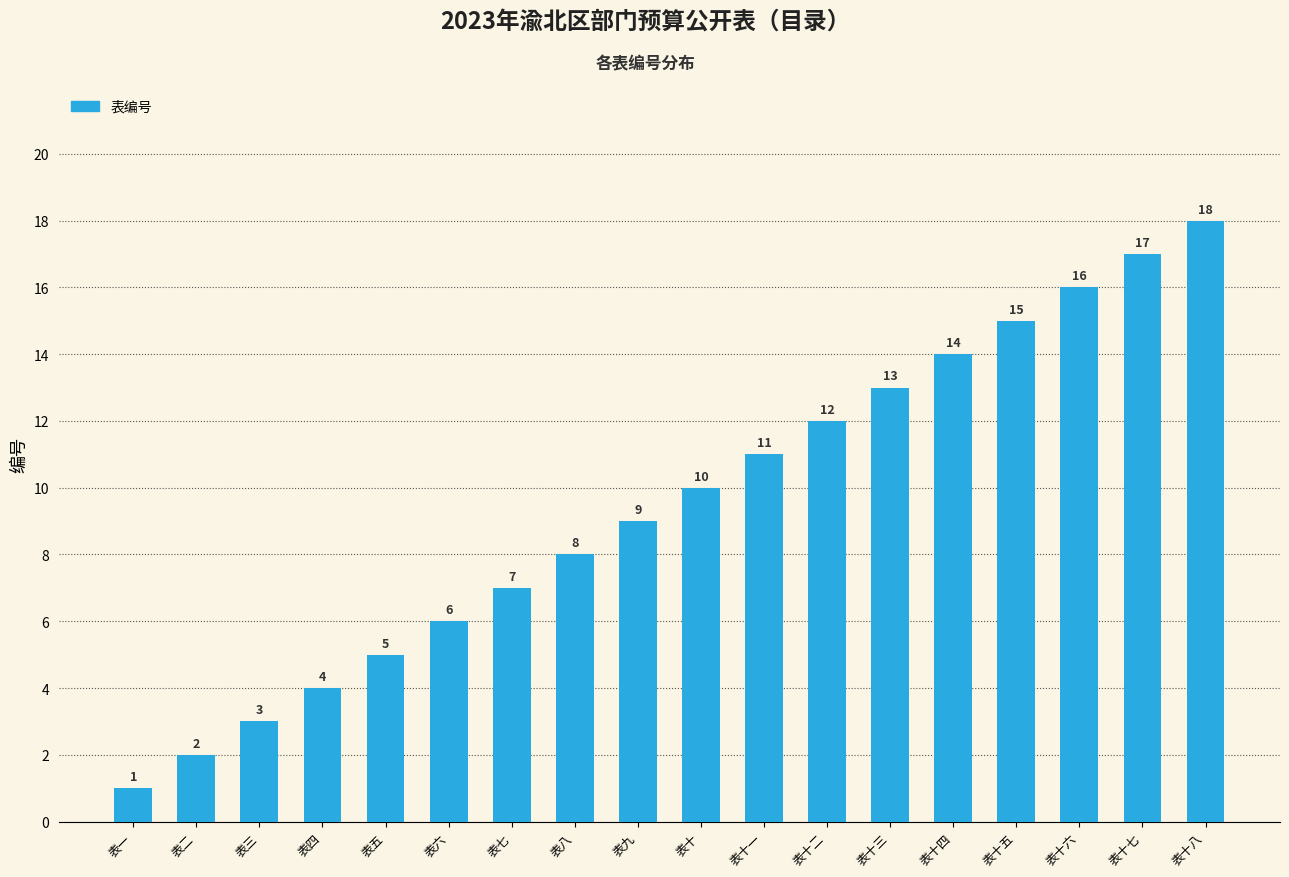

What value does the data have at 表十三, to the nearest 10?

10